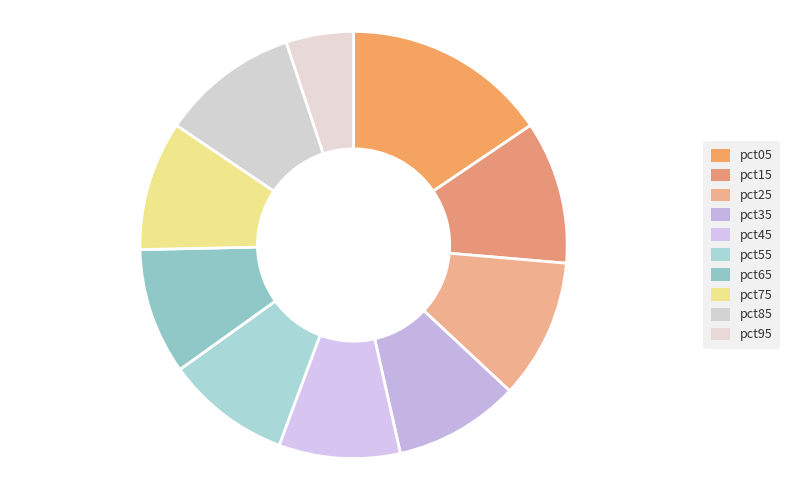

How many slices are in this pie chart?

10